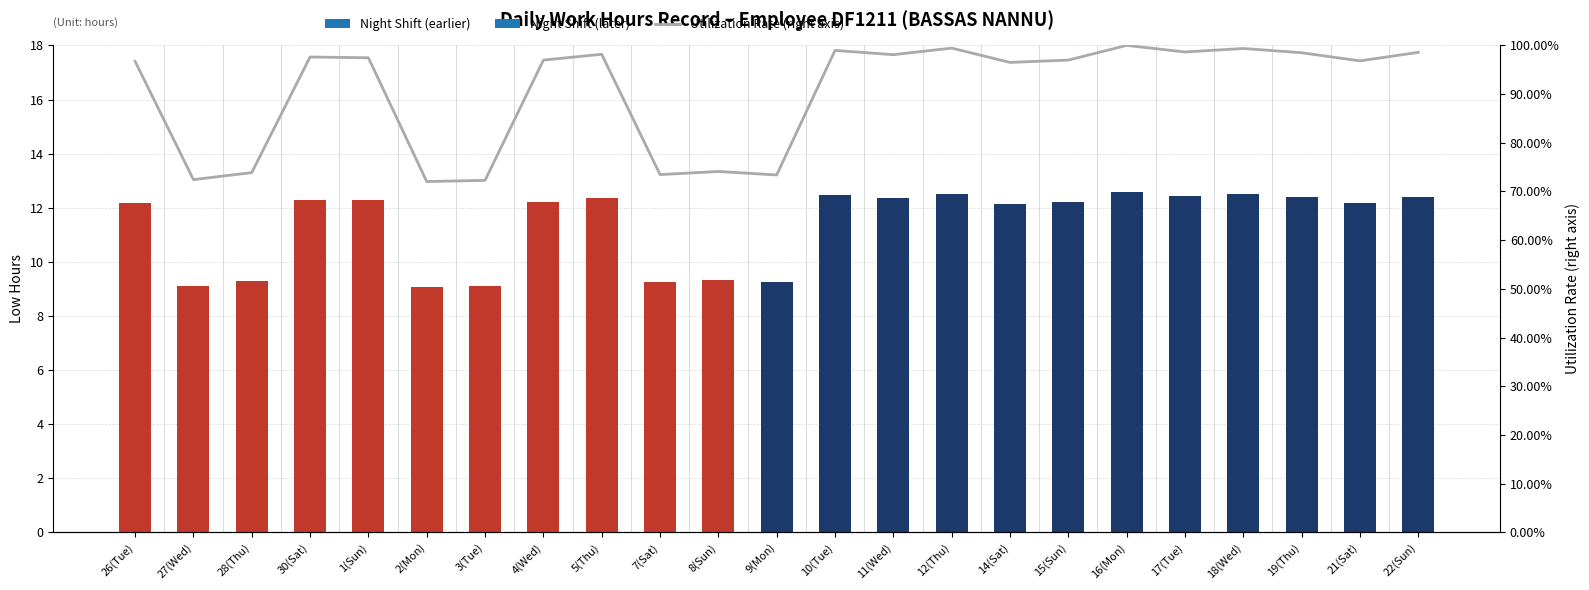

How many bars are there in total?

23